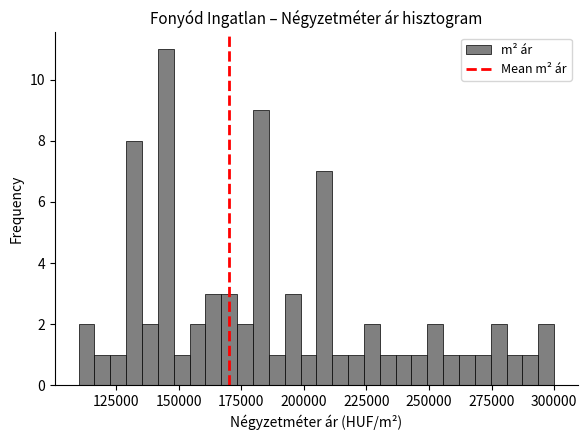

Around what value on the x-axis is the tallest bar? Give the approximate position of its centre, as read against the axis.

145000